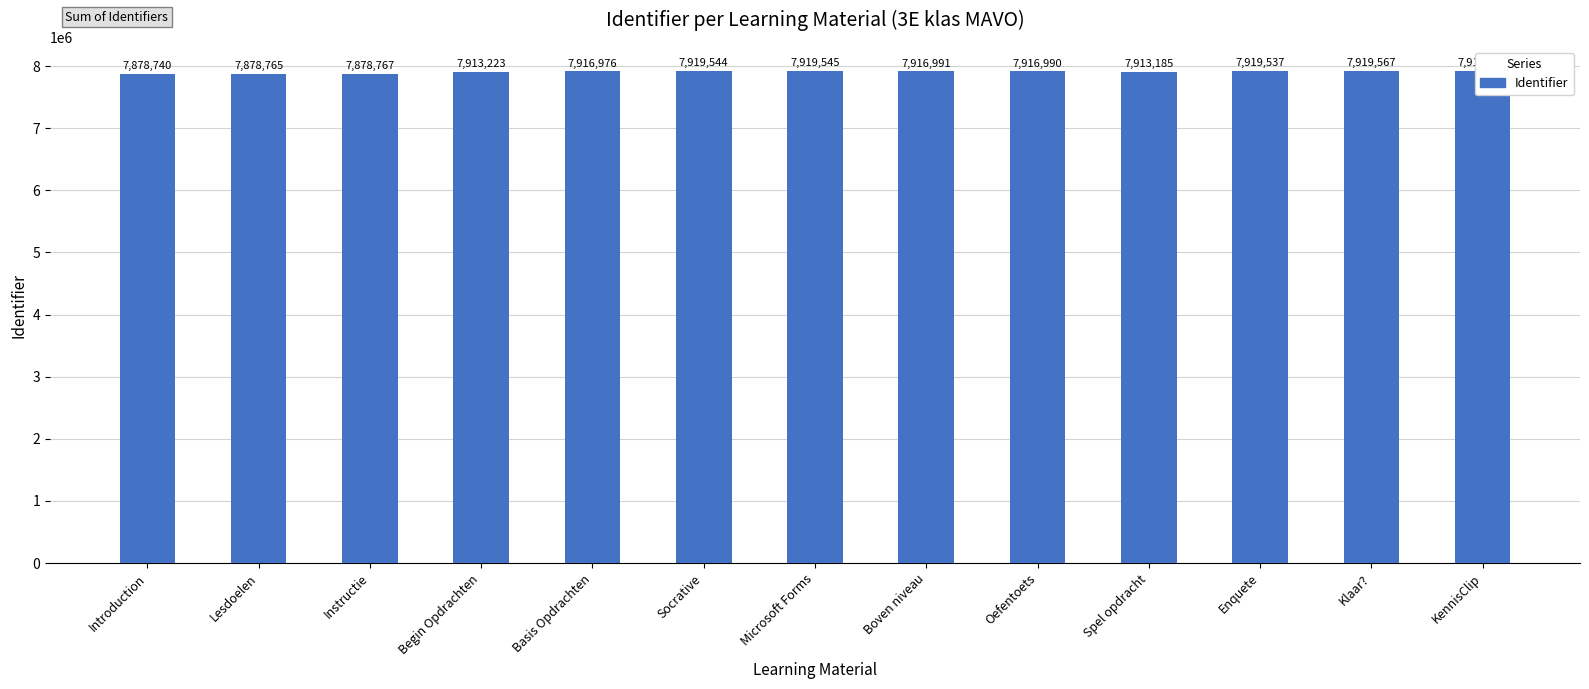

What is the value of the 12th bar from the left?

7919567